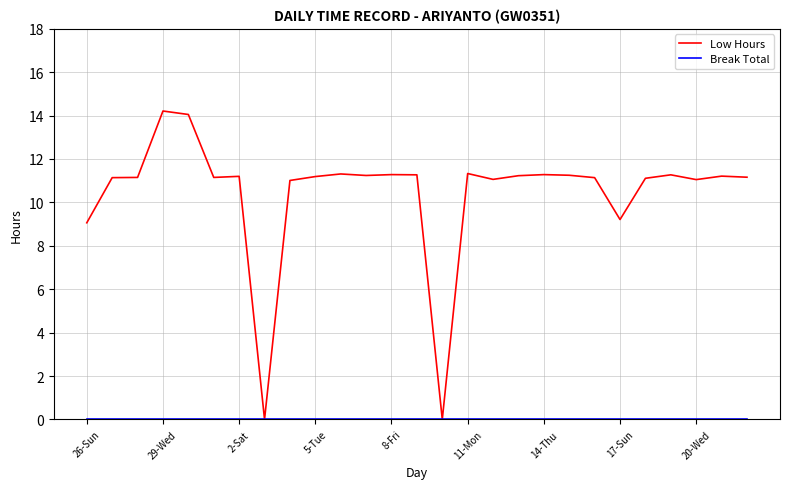

What is the maximum value shown in the chart?

14.2